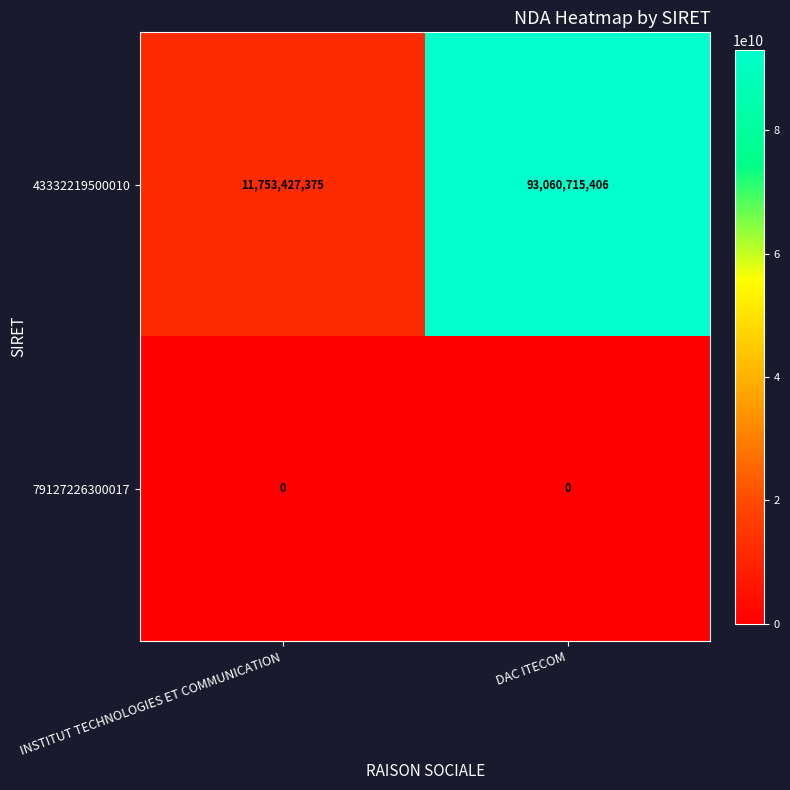

What is the difference between the 43332219500010 values at INSTITUT TECHNOLOGIES ET COMMUNICATION and DAC ITECOM?

81307288031